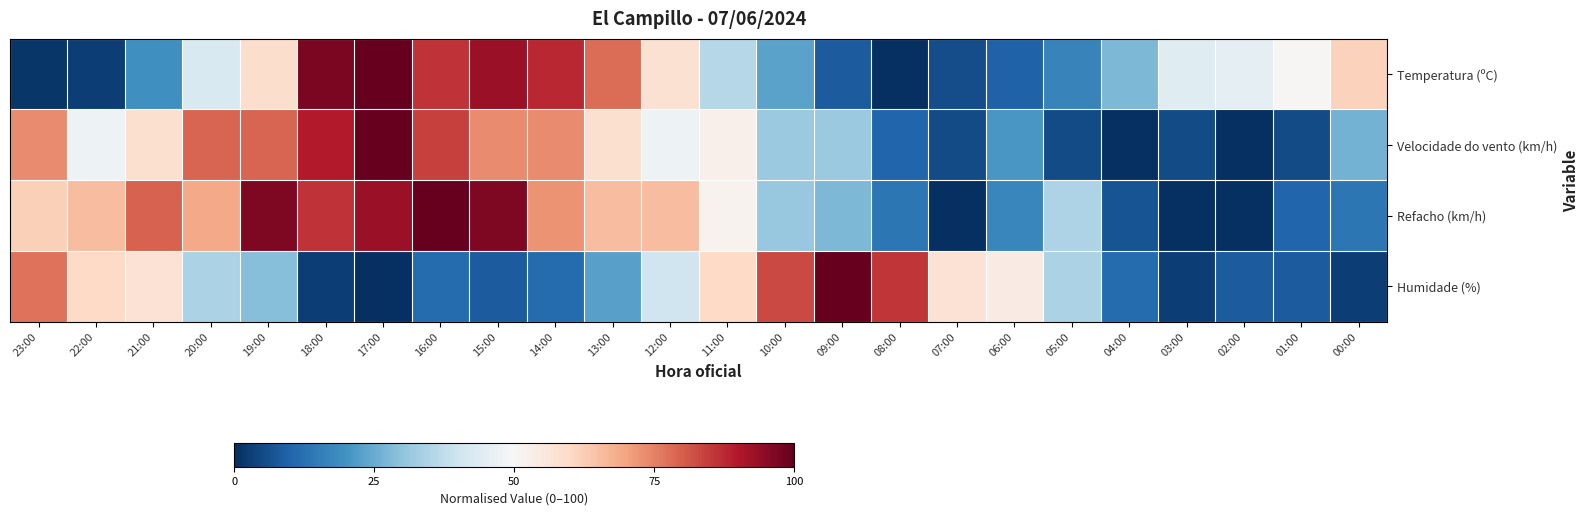

At how many categories does at least one series exceed 85?

8